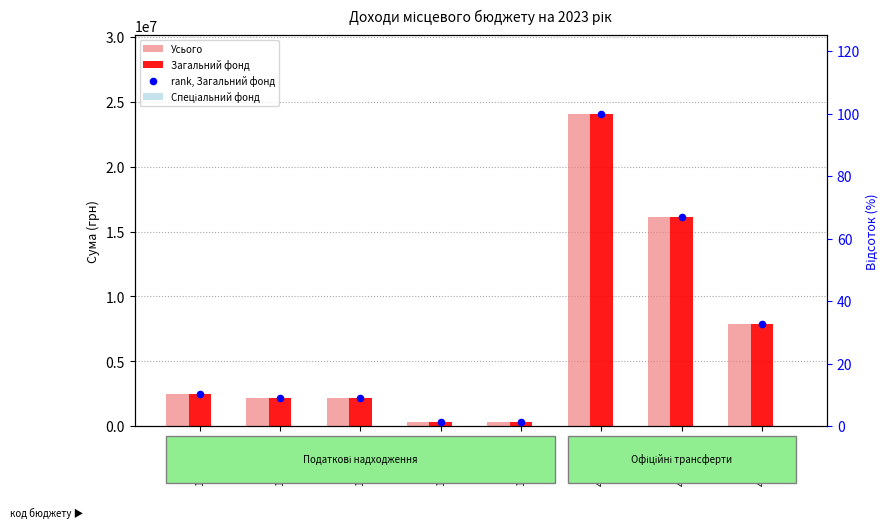

At which category is the sum across all series the highest?

40000000